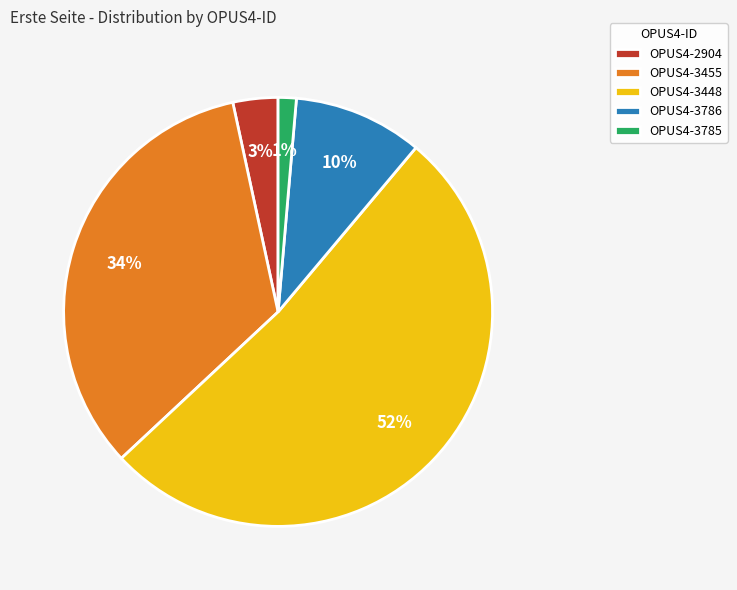

True or false: OPUS4-3785 accounts for 11% of the total.

False